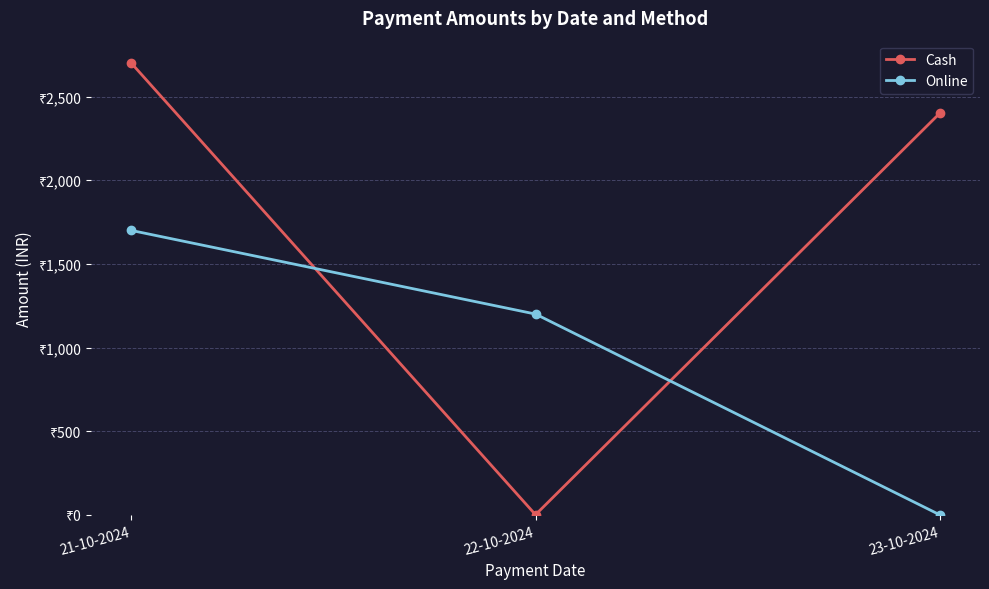

What are all the series names shown in the legend?

Cash, Online